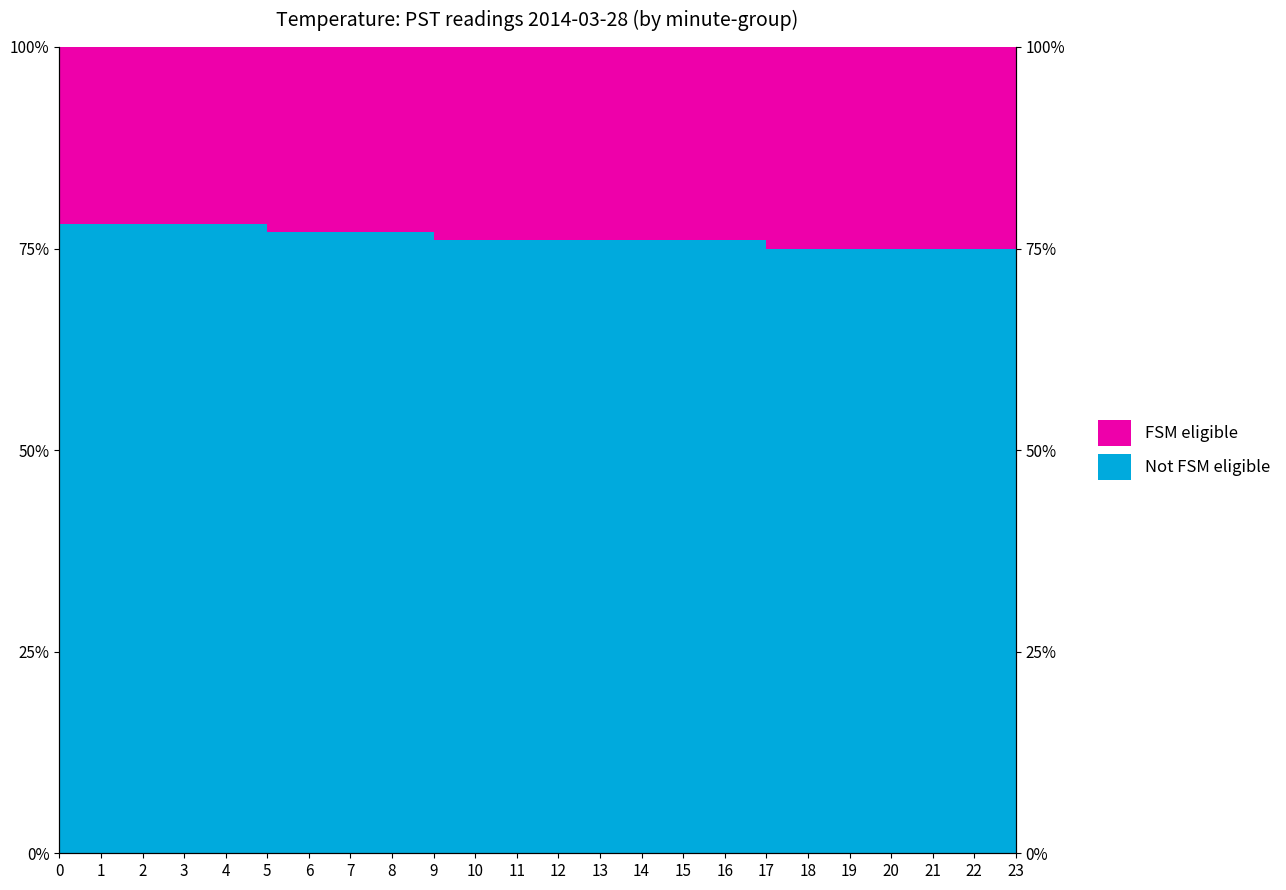

What is the maximum value shown in the chart?

78